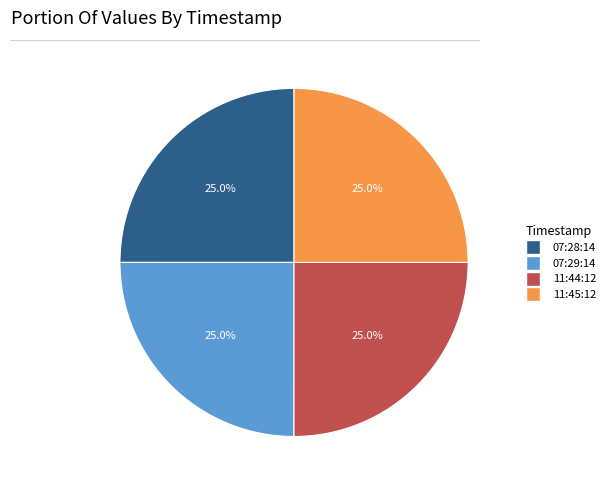

Is there any slice that represents more than half of the pie?

No